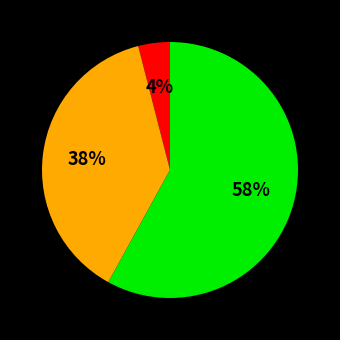

To the nearest percent, what is the average slice percentage?

33%